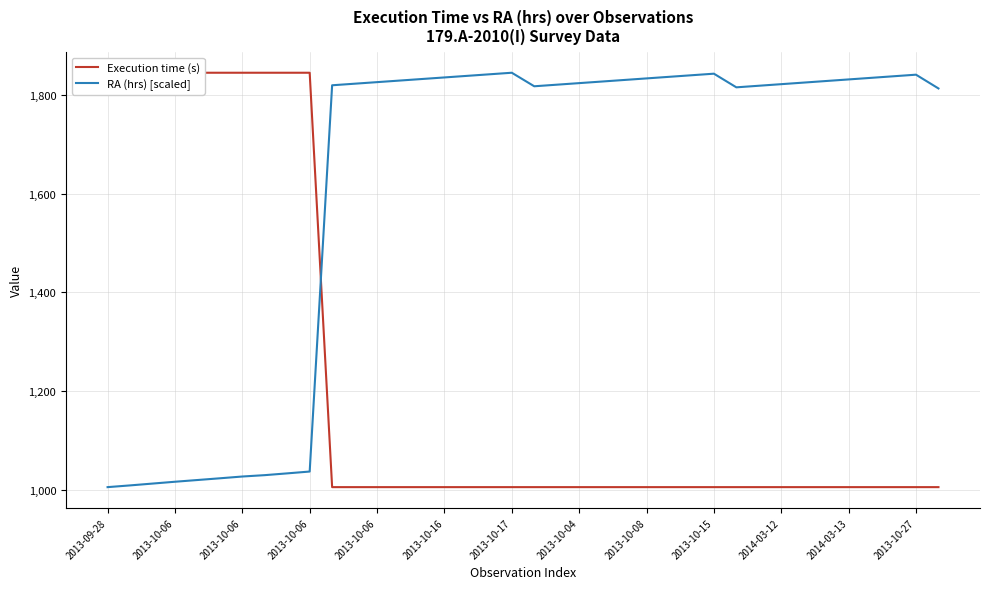

Which series changed the most between 2013-10-06 and 15?

Execution time (s)